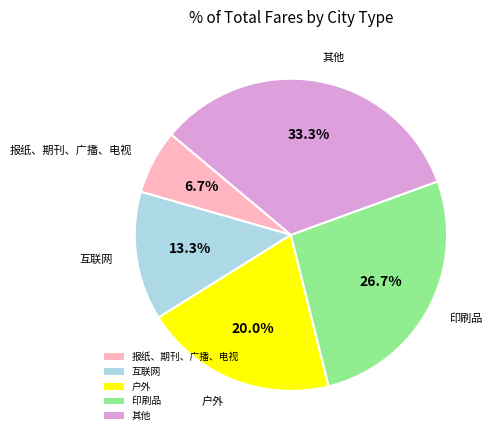

Between 互联网 and 户外, which is larger?

户外